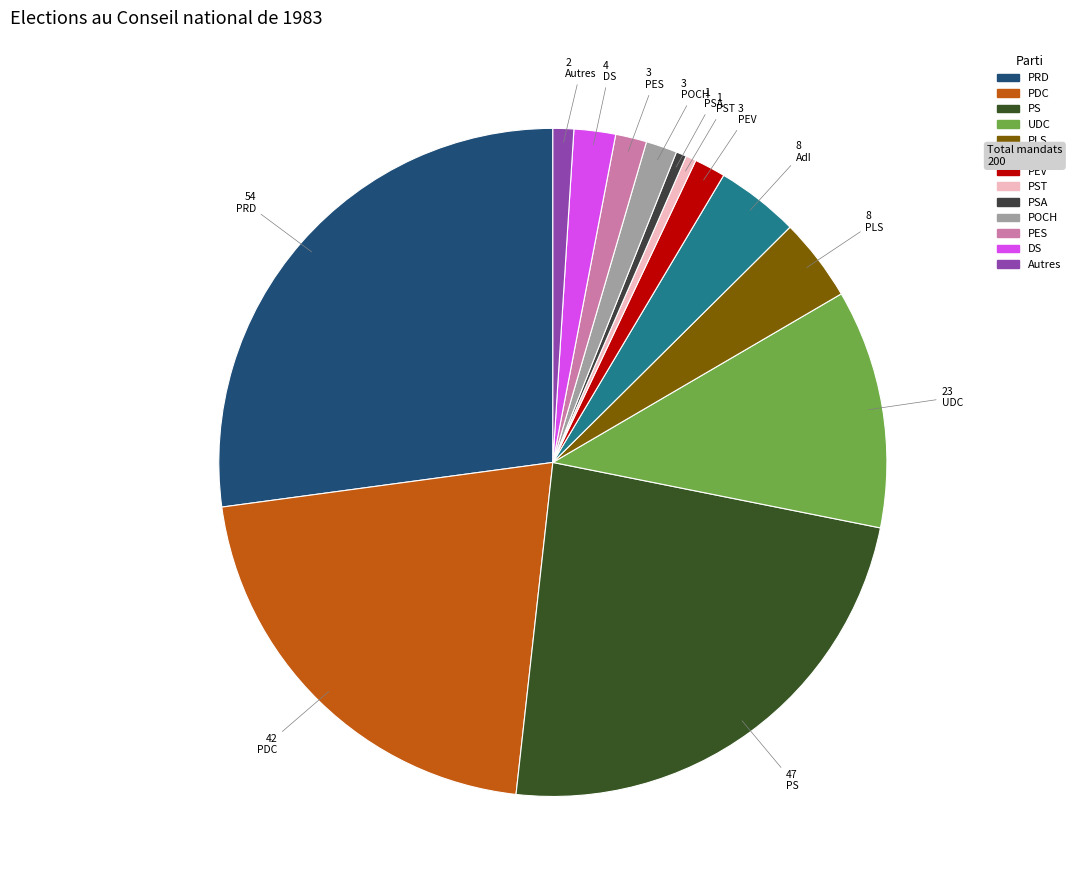

How many slices are in this pie chart?

13